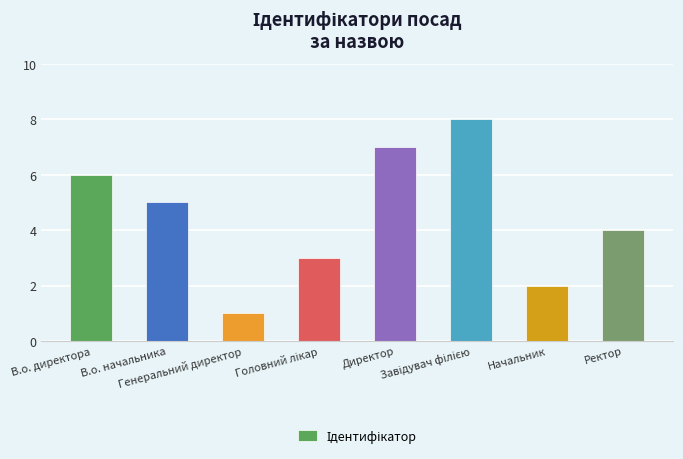

What is the difference between the maximum and minimum values?

7